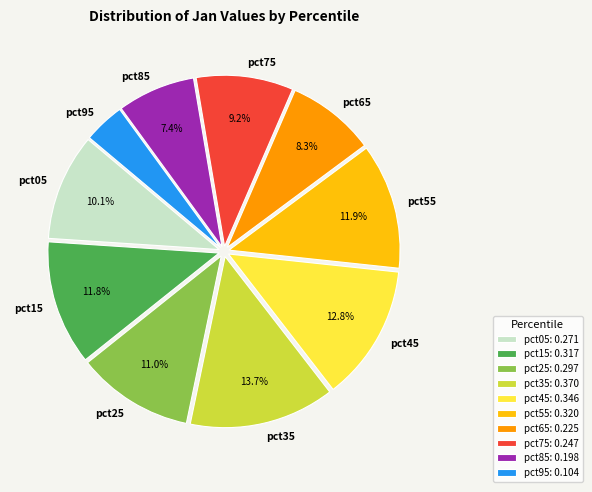

To the nearest percent, what is the combined percentage of pct05 and pct25?

21%